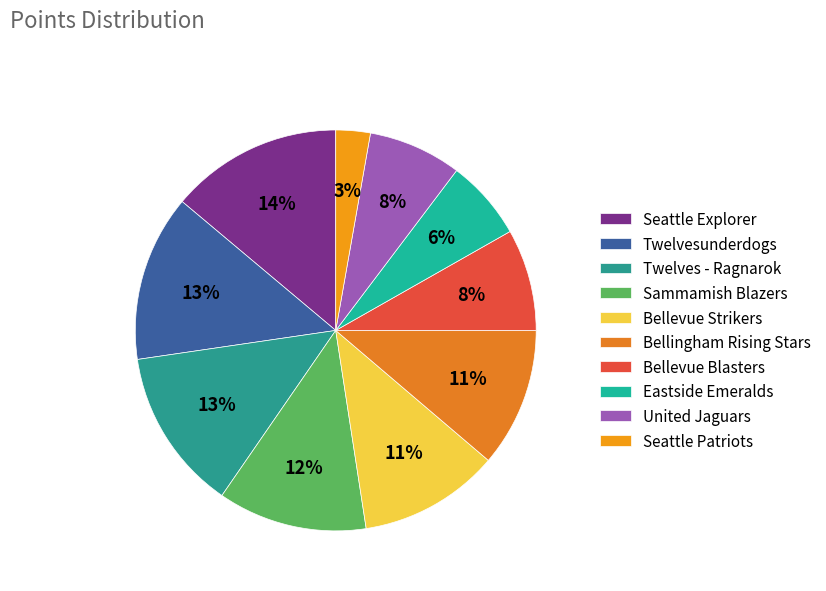

Which slice is the largest?

Seattle Explorer